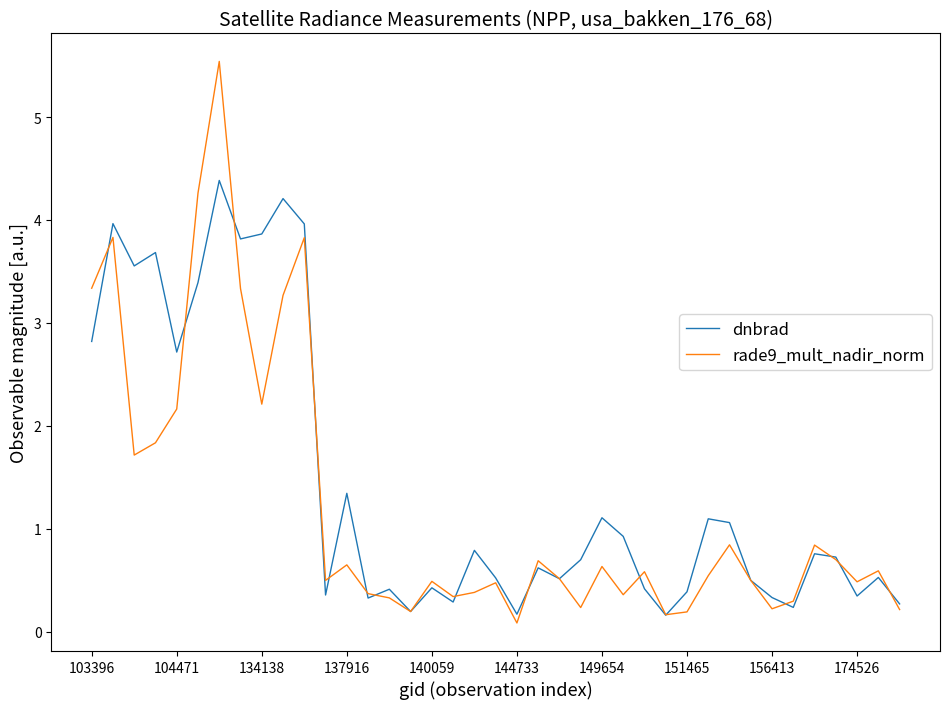

Rank the series by their average value, from highest to lowest.

dnbrad, rade9_mult_nadir_norm